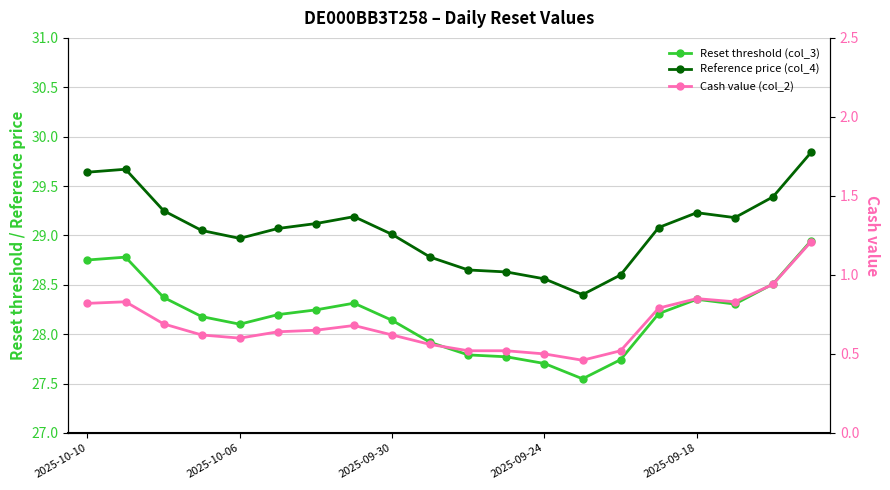

How many values in the Reset threshold (col_3) series are below 28?

6